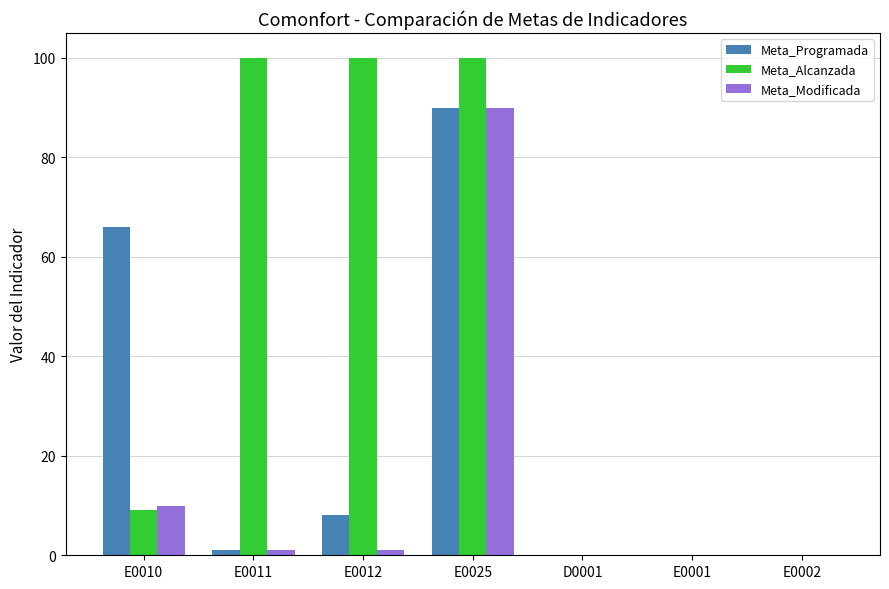

At which label is Meta_Programada closest to 45?

E0010